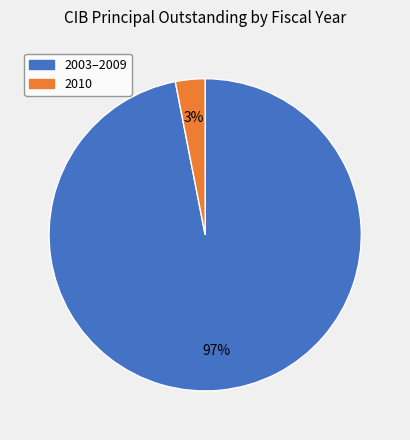

How many segments does this pie chart have?

2